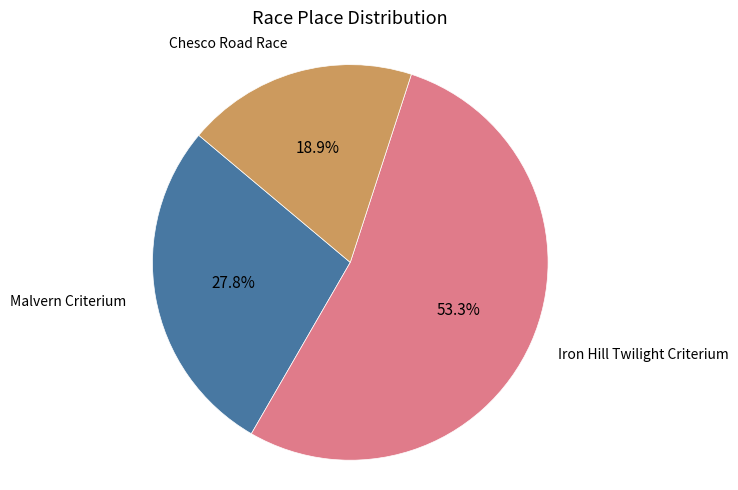

Is there a majority slice in this chart?

Yes